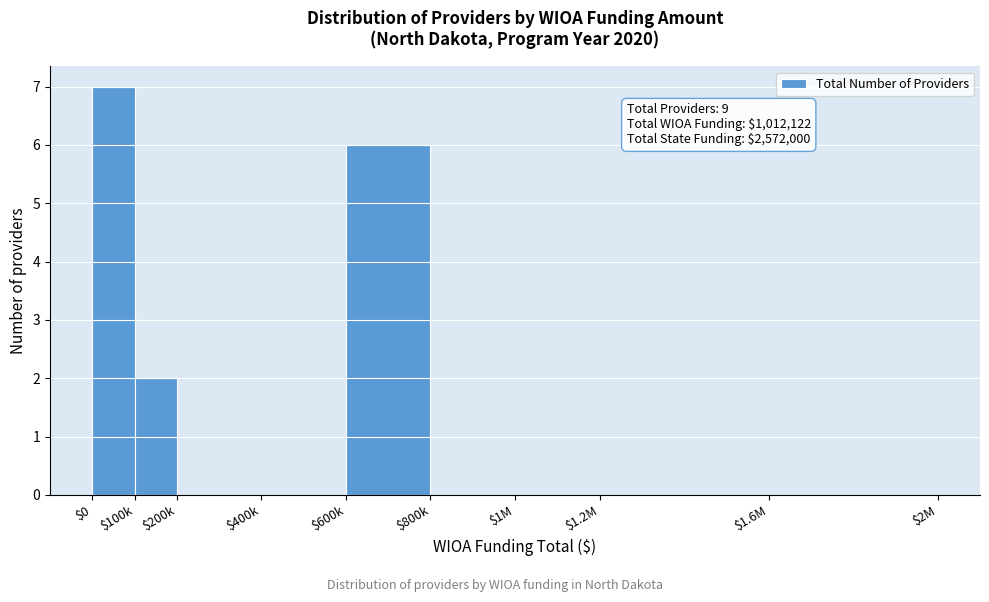

The chart shows a value of 0 at $1M. True or false?

True